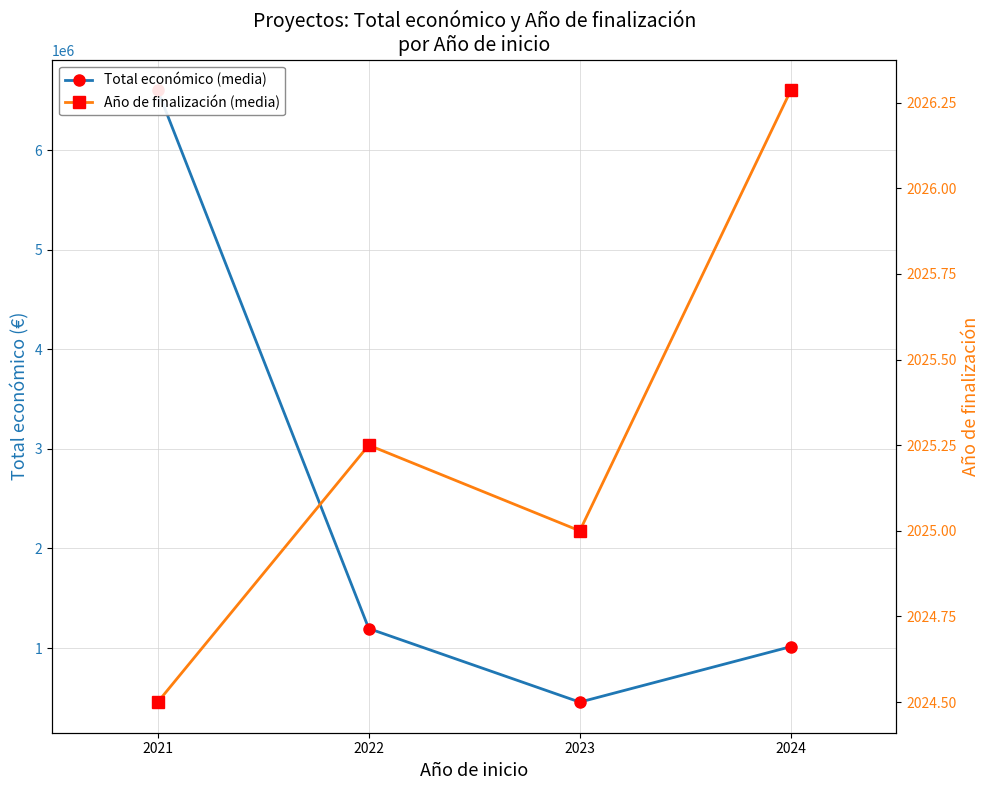

What are all the series names shown in the legend?

Total económico (media), Año de finalización (media)